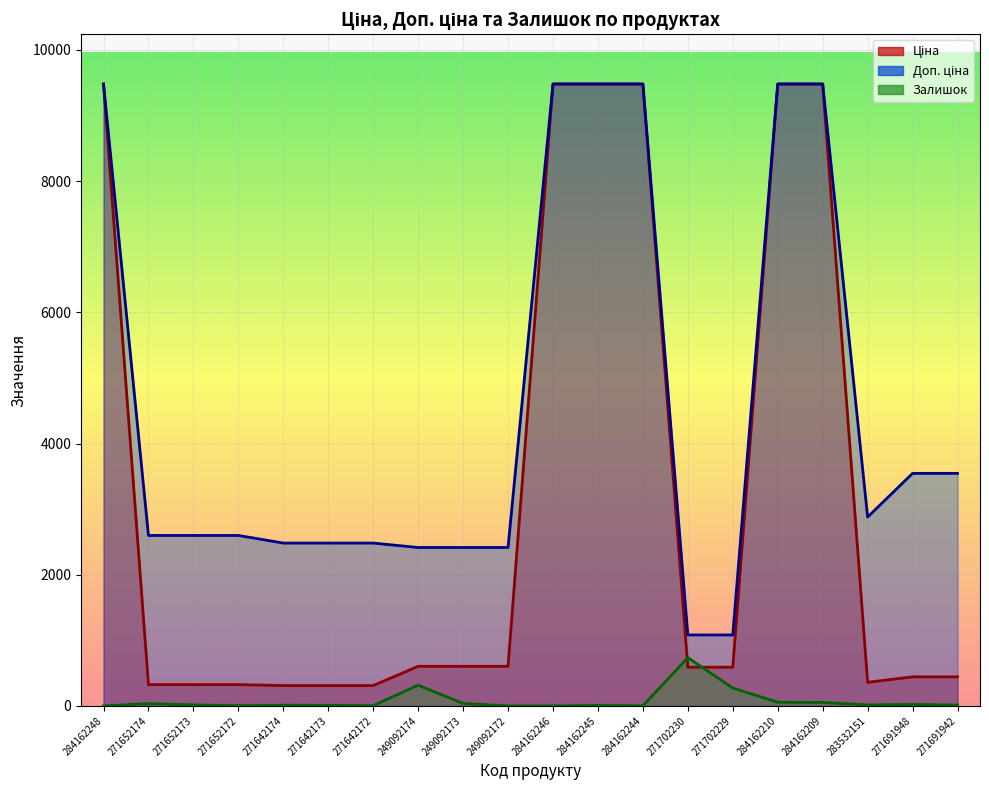

True or false: Залишок has a value of 273.0 at 271702229.

True